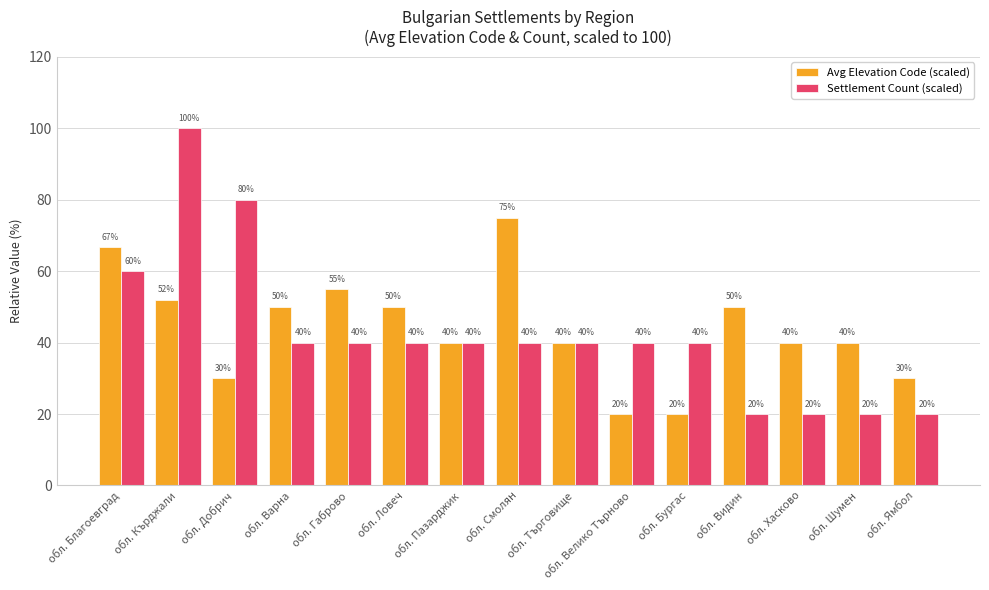

At how many categories does at least one series exceed 35?

14